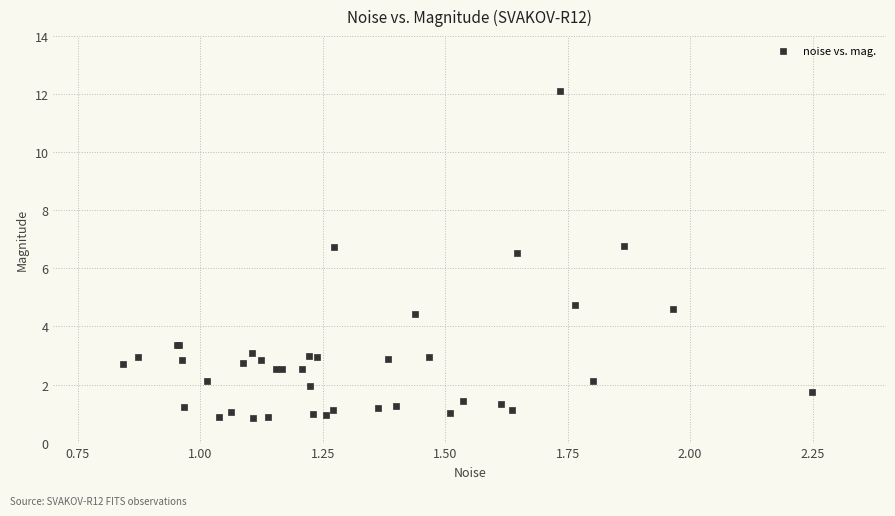

What Y value in the scatter plot is closest to 6?

6.5